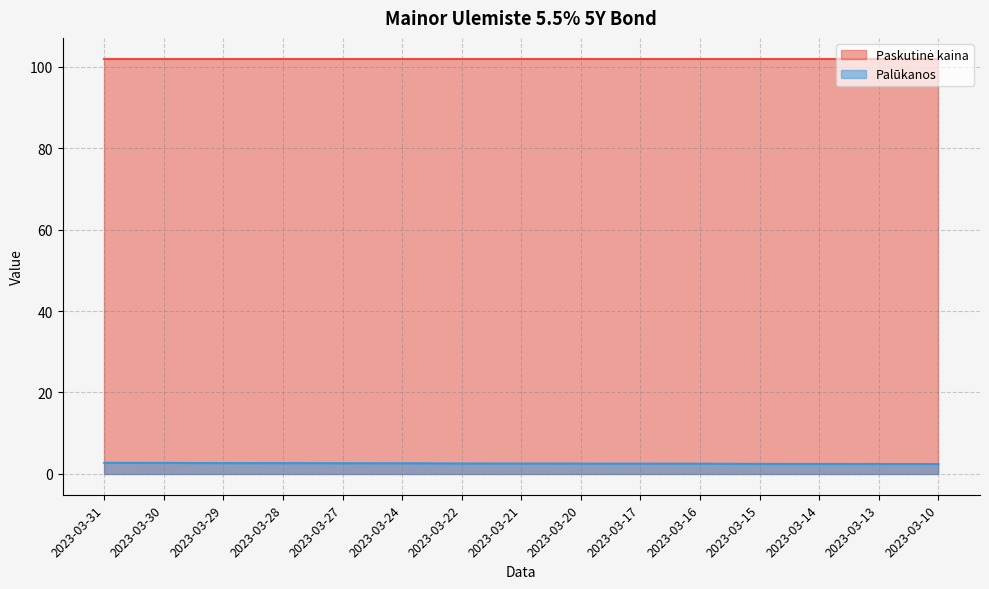

Which label corresponds to the smallest value in the chart?

2023-03-10